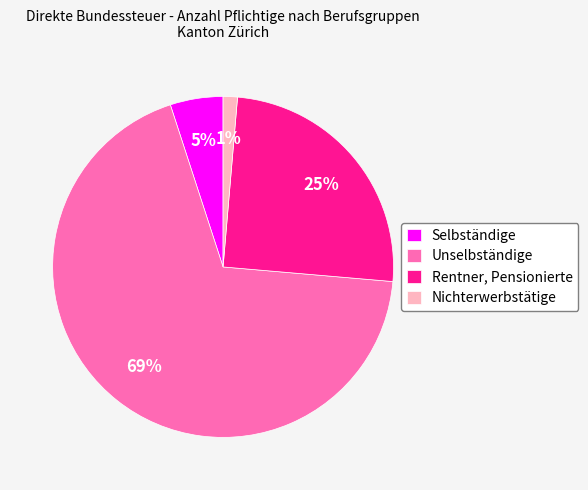

To the nearest percent, what is the average slice percentage?

25%